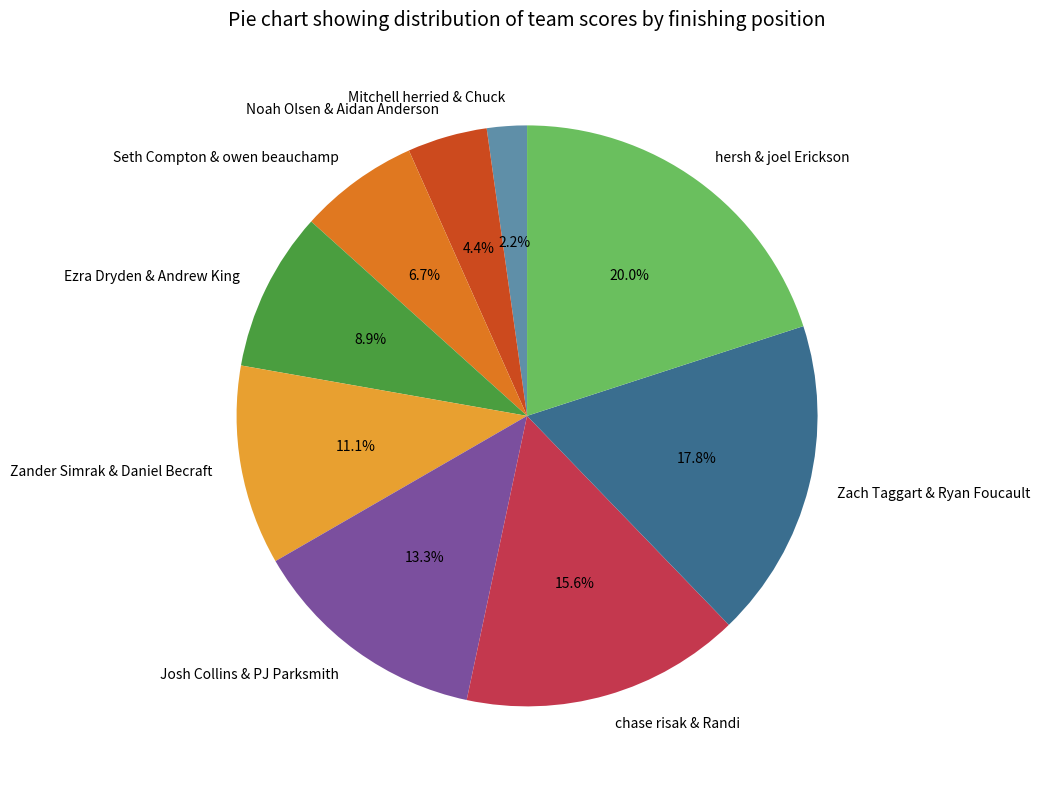

What percentage do Noah Olsen & Aidan Anderson and chase risak & Randi together represent?

20.0%